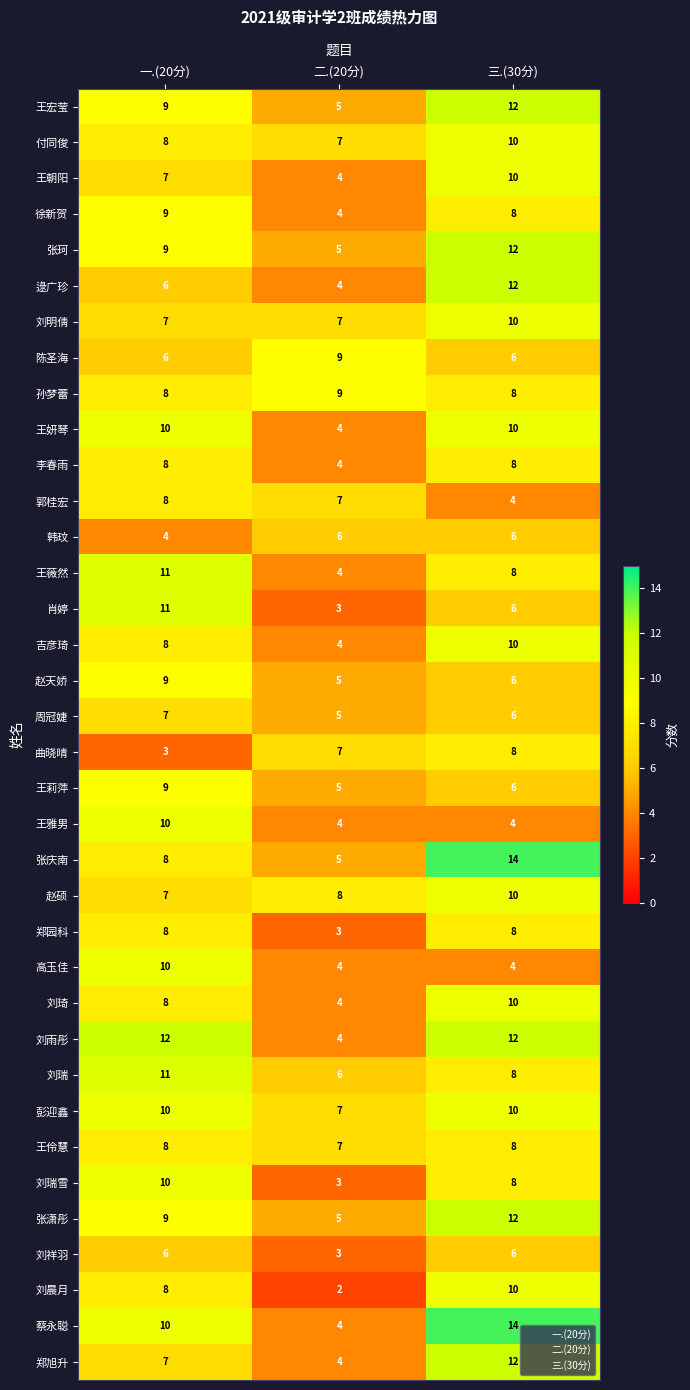

How many values in the 赵硕 series are below 8?

1